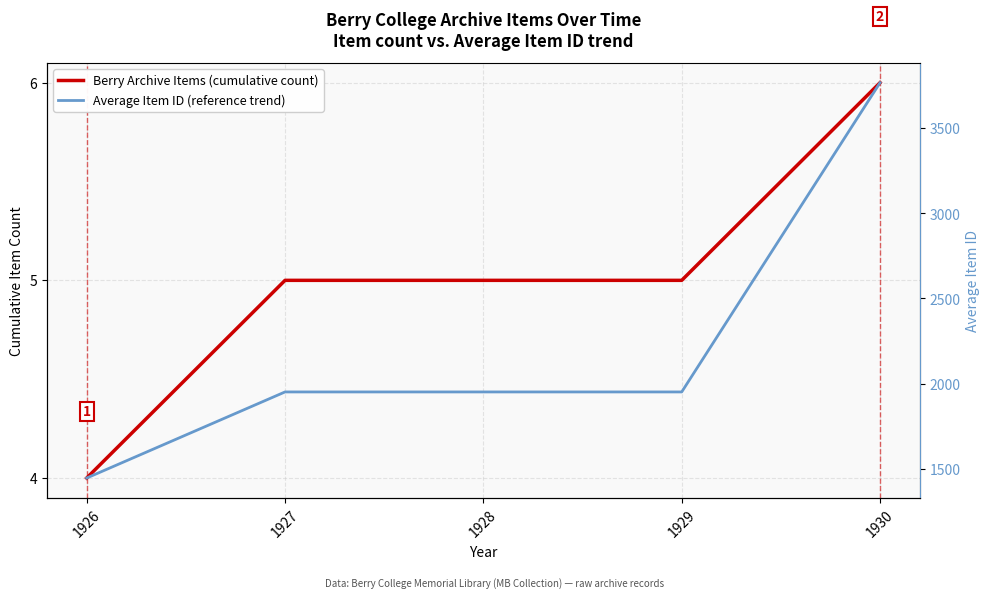

How many distinct data groups are displayed?

2